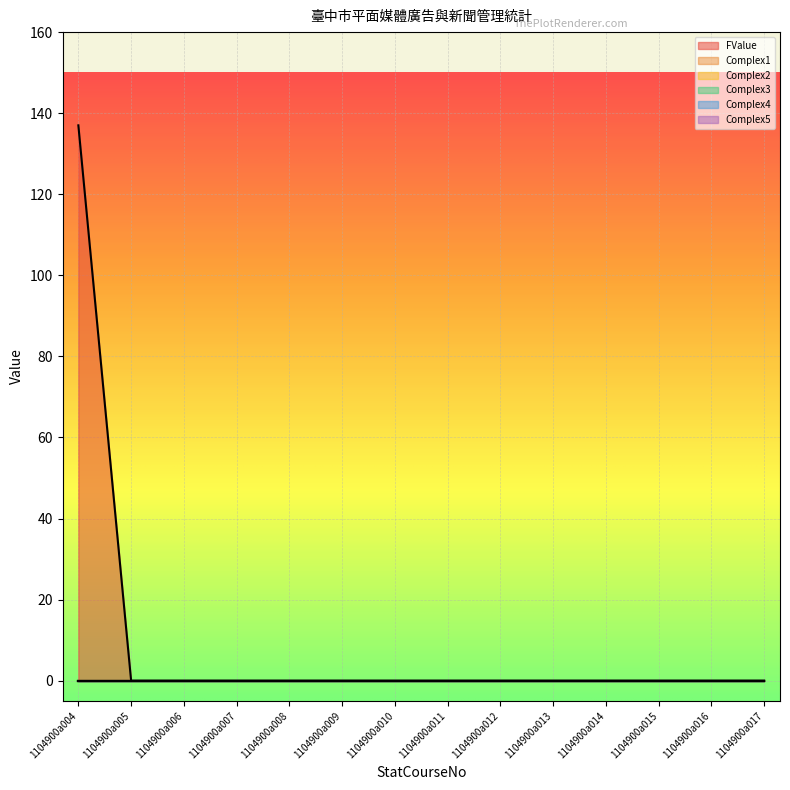

True or false: Complex4 and Complex5 cross at least once.

False